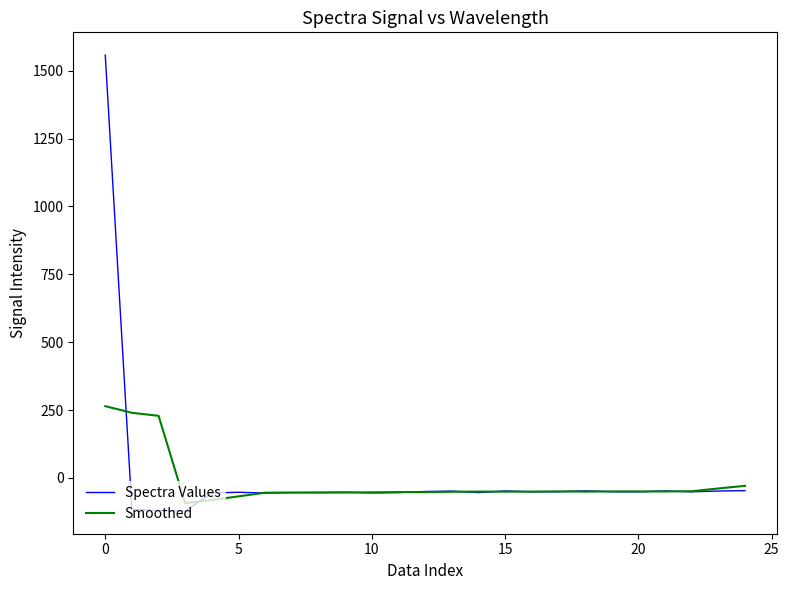

Which series has the largest range (max minus min)?

Spectra Values